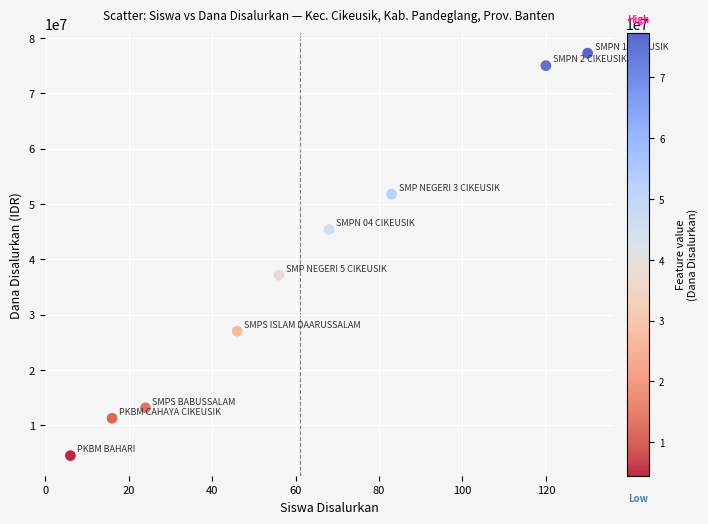

What is the range of X values (max minus min)?

124